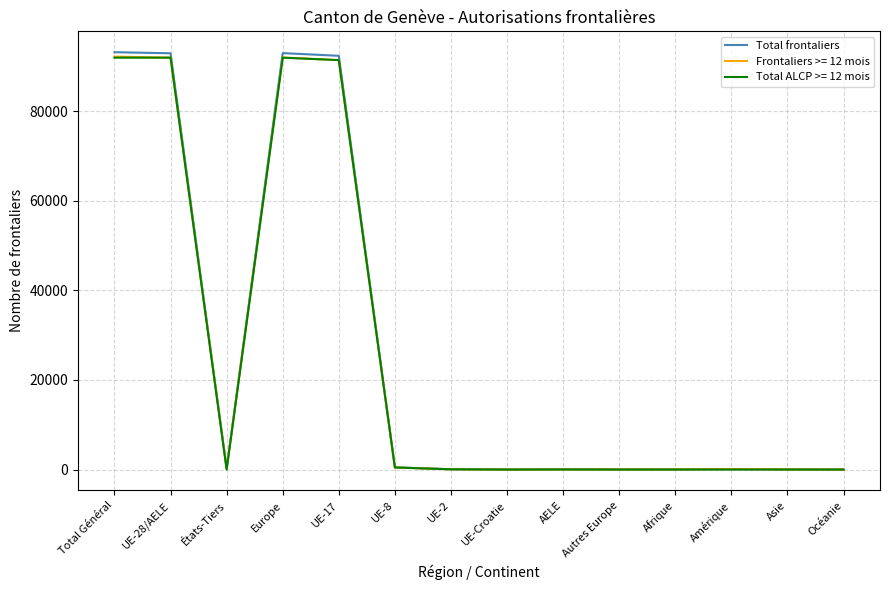

Between Total Général and UE-8, which series saw the biggest shift?

Total frontaliers